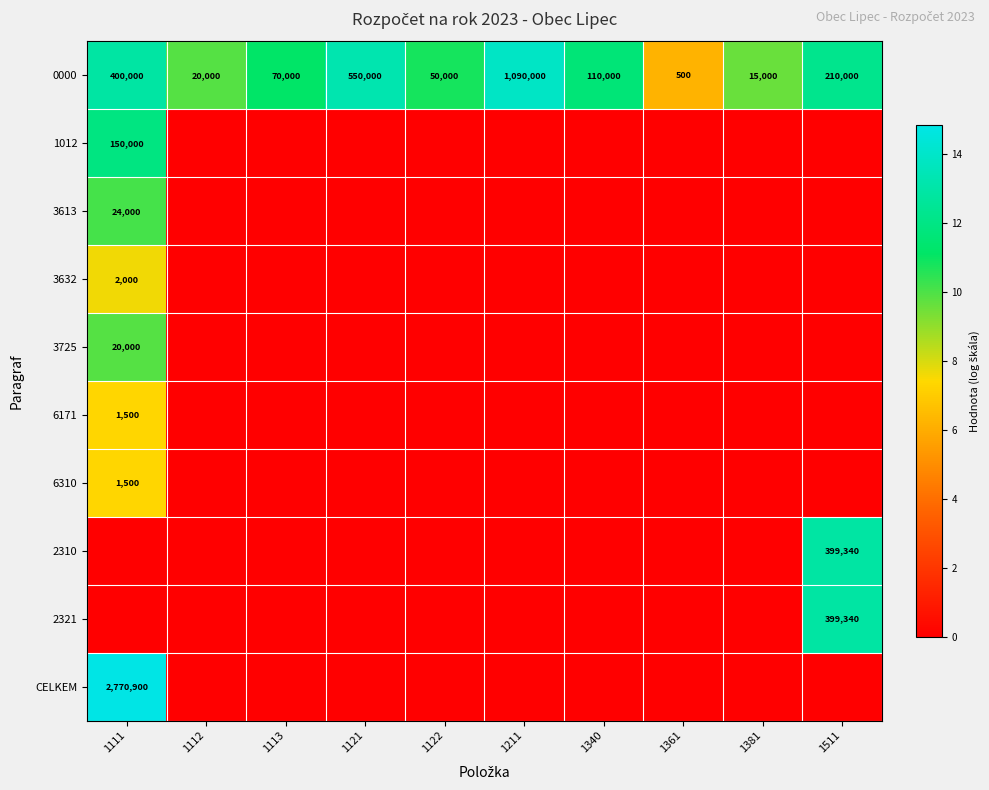

True or false: 0000 has a value of 273269 at 1211.

False